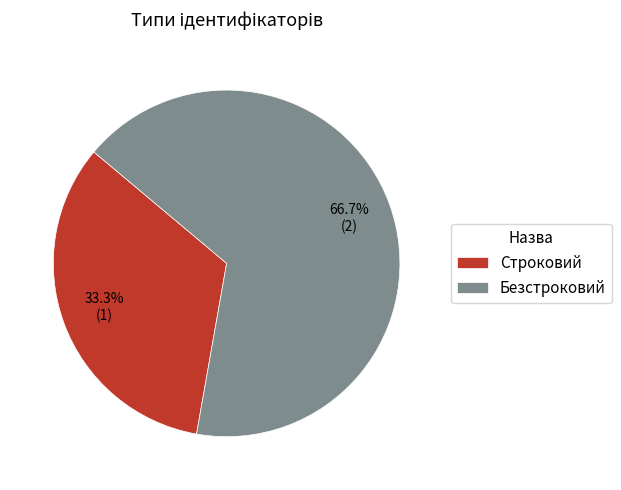

How much of the chart is everything except Строковий?

66.7%